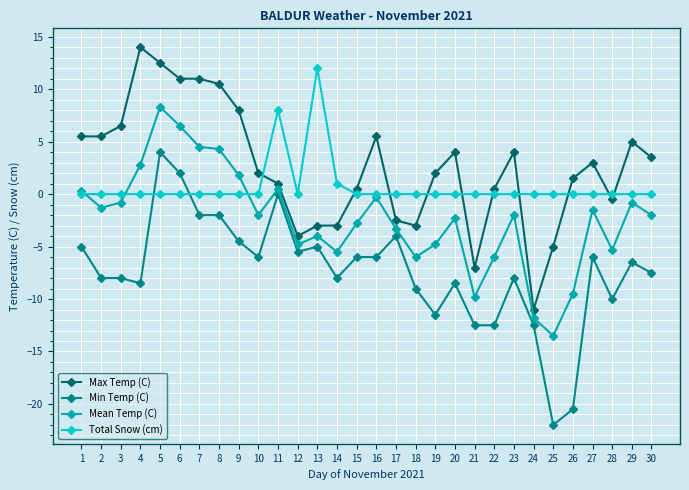

Does the chart display data point markers on the line(s)?

Yes